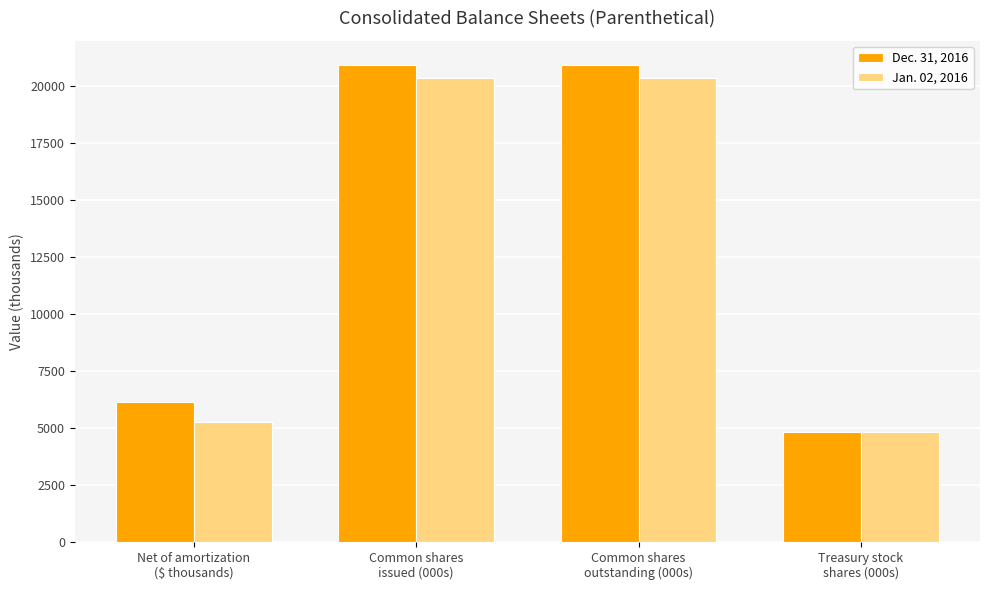

What is the total value across all series at Common shares
outstanding (000s)?

41311